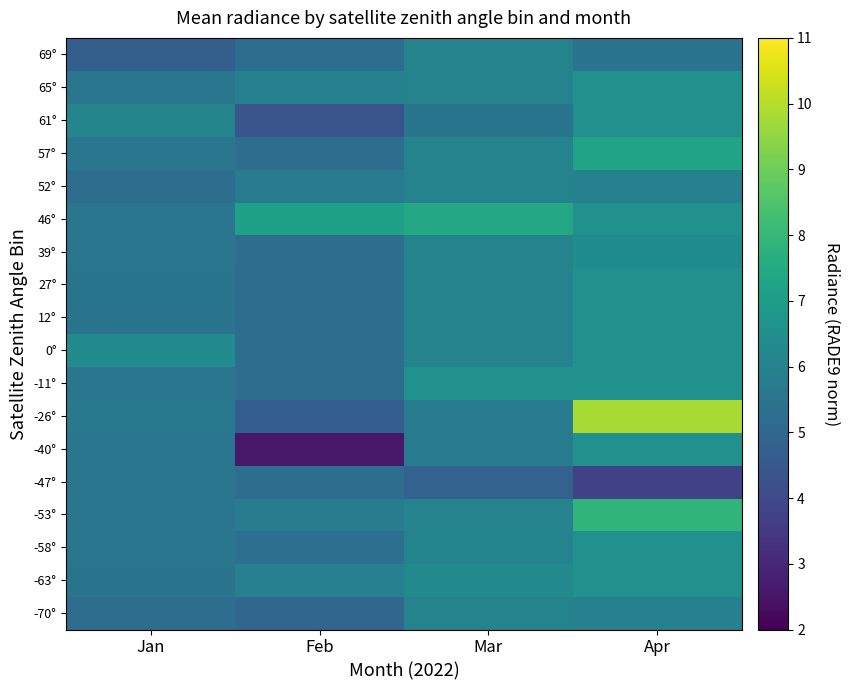

Reading left to right, list all the values displayed in this chart.

-70°: Jan=5.3	Feb=5.0	Mar=6.0	Apr=5.9
-63°: Jan=5.5	Feb=6.0	Mar=6.3	Apr=6.6
-58°: Jan=5.5	Feb=5.3	Mar=6.1	Apr=6.6
-53°: Jan=5.5	Feb=5.8	Mar=6.0	Apr=7.9
-47°: Jan=5.5	Feb=5.2	Mar=4.8	Apr=3.7
-40°: Jan=5.5	Feb=2.6	Mar=5.7	Apr=6.6
-26°: Jan=5.6	Feb=4.7	Mar=5.7	Apr=9.8
-11°: Jan=5.5	Feb=5.2	Mar=6.5	Apr=6.6
0°: Jan=6.3	Feb=5.2	Mar=6.0	Apr=6.6
12°: Jan=5.5	Feb=5.2	Mar=6.0	Apr=6.6
27°: Jan=5.5	Feb=5.2	Mar=6.0	Apr=6.6
39°: Jan=5.5	Feb=5.2	Mar=6.0	Apr=6.4
46°: Jan=5.5	Feb=7.1	Mar=7.4	Apr=6.6
52°: Jan=5.3	Feb=5.7	Mar=6.0	Apr=6.0
57°: Jan=5.5	Feb=5.2	Mar=6.0	Apr=7.3
61°: Jan=6.1	Feb=4.4	Mar=5.5	Apr=6.6
65°: Jan=5.5	Feb=6.0	Mar=6.0	Apr=6.6
69°: Jan=4.7	Feb=5.2	Mar=6.0	Apr=5.5